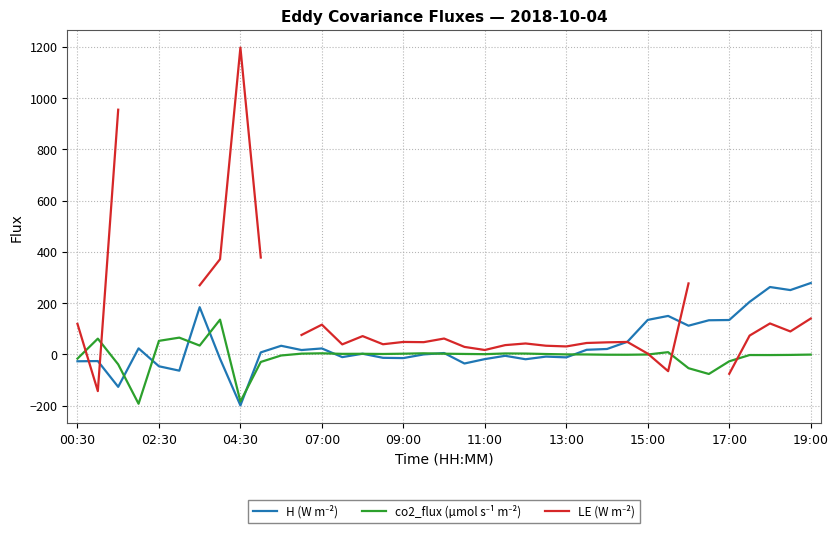

After their last crossing, which series has the higher values: co2_flux (µmol s⁻¹ m⁻²) or H (W m⁻²)?

H (W m⁻²)